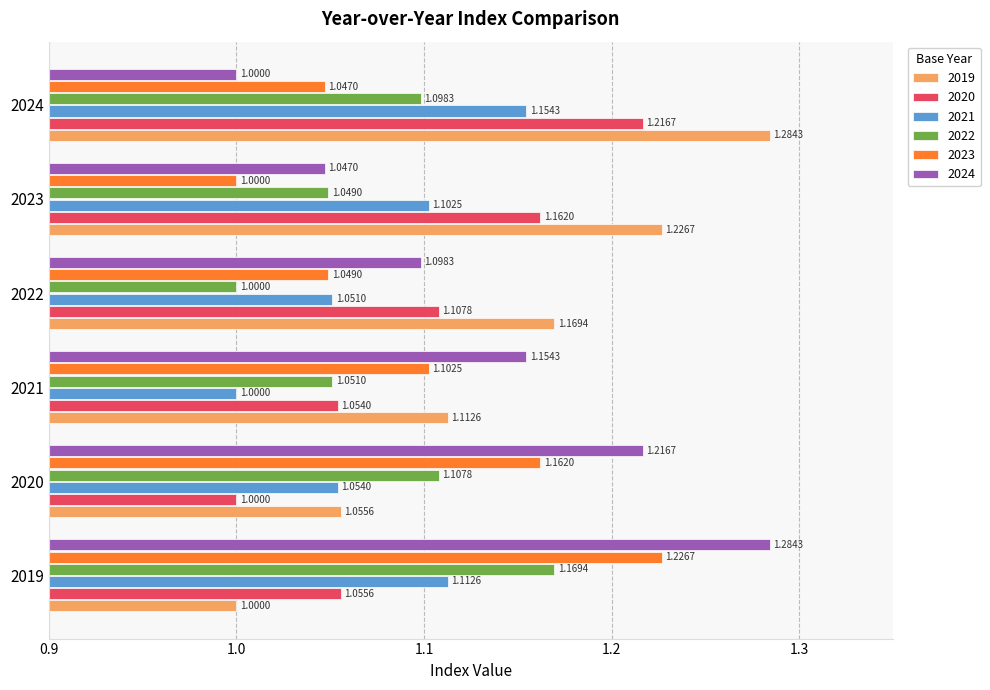

List the labels in order of 2023 value, largest first.

2019, 2020, 2021, 2022, 2024, 2023